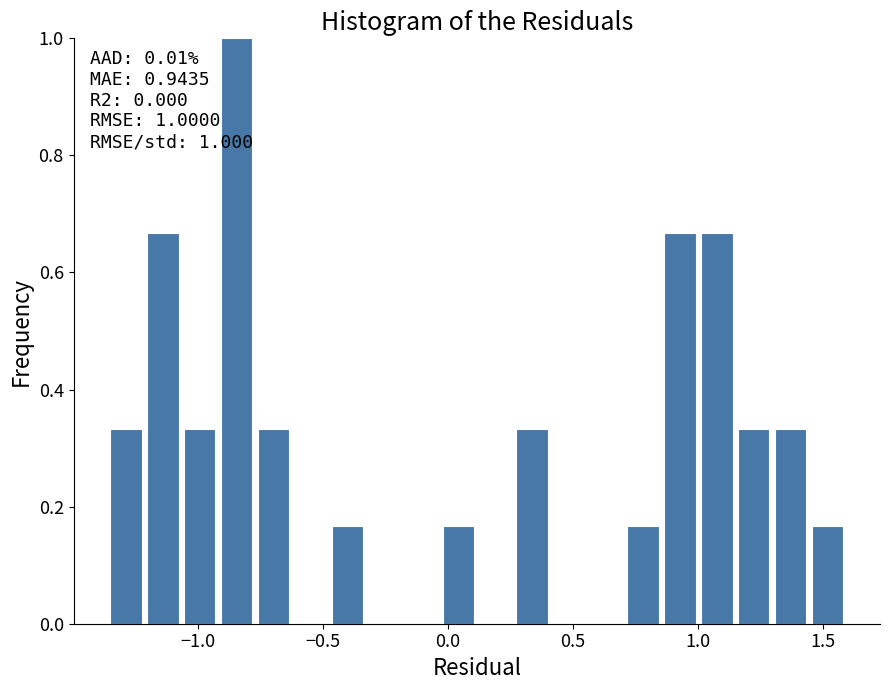

Around what value on the x-axis is the tallest bar? Give the approximate position of its centre, as read against the axis.

-0.85